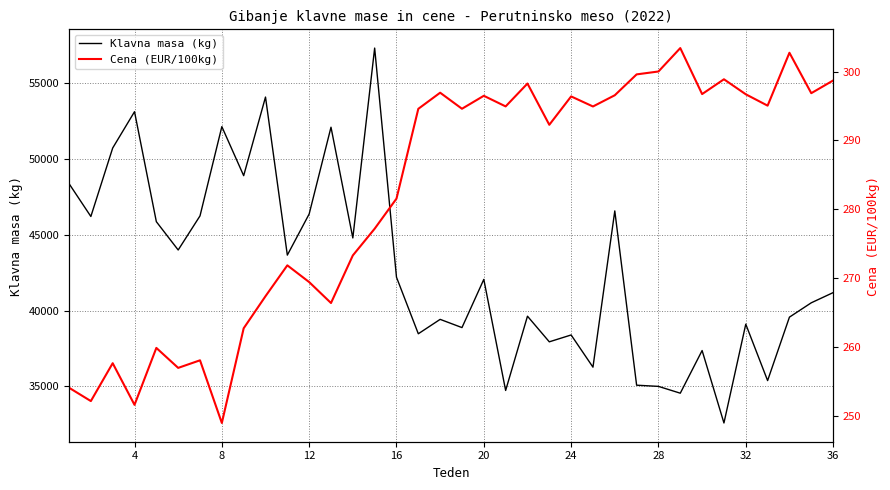

What is the lowest value of the Klavna masa (kg) series?

32599